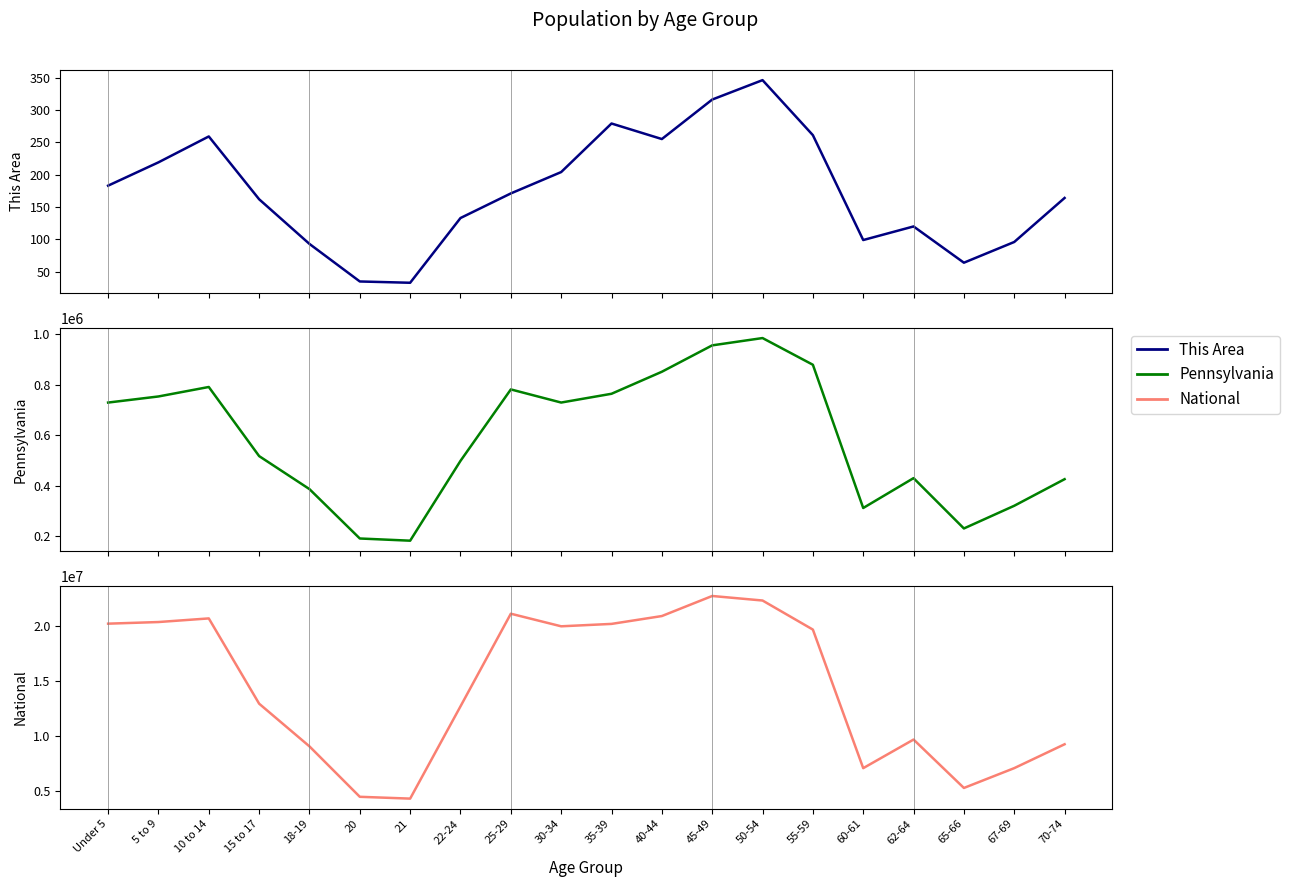

How many interior local valleys does the Pennsylvania series have?

4